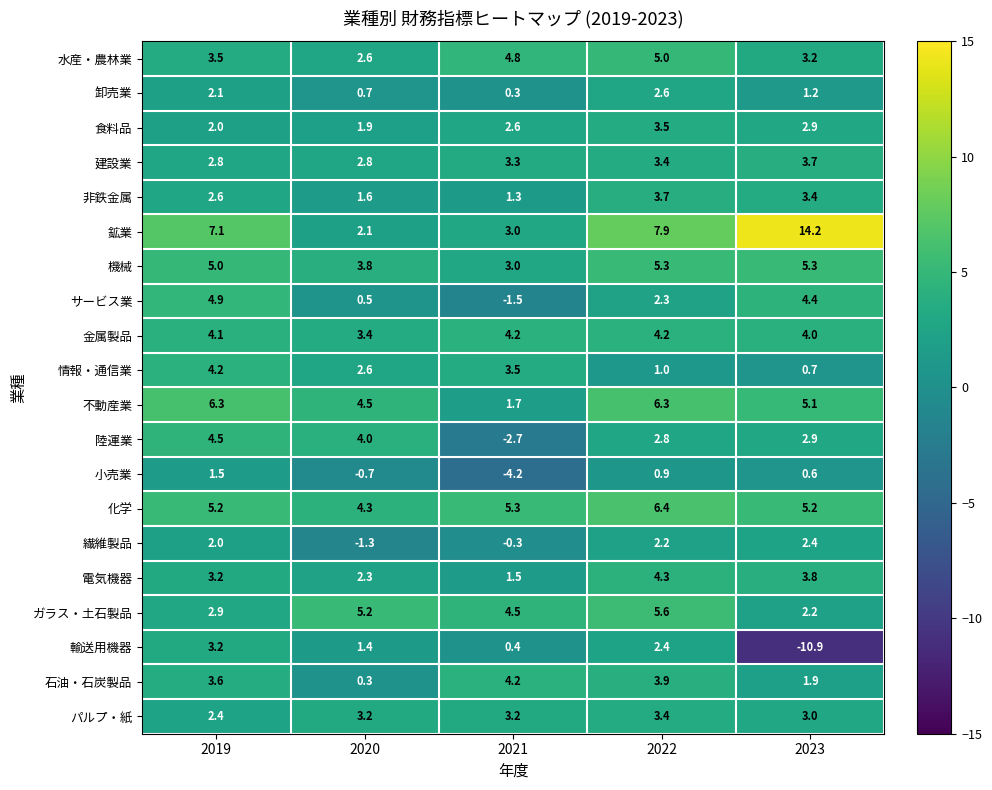

The 石油・石炭製品 series shows 0.3 at 2020. True or false?

True